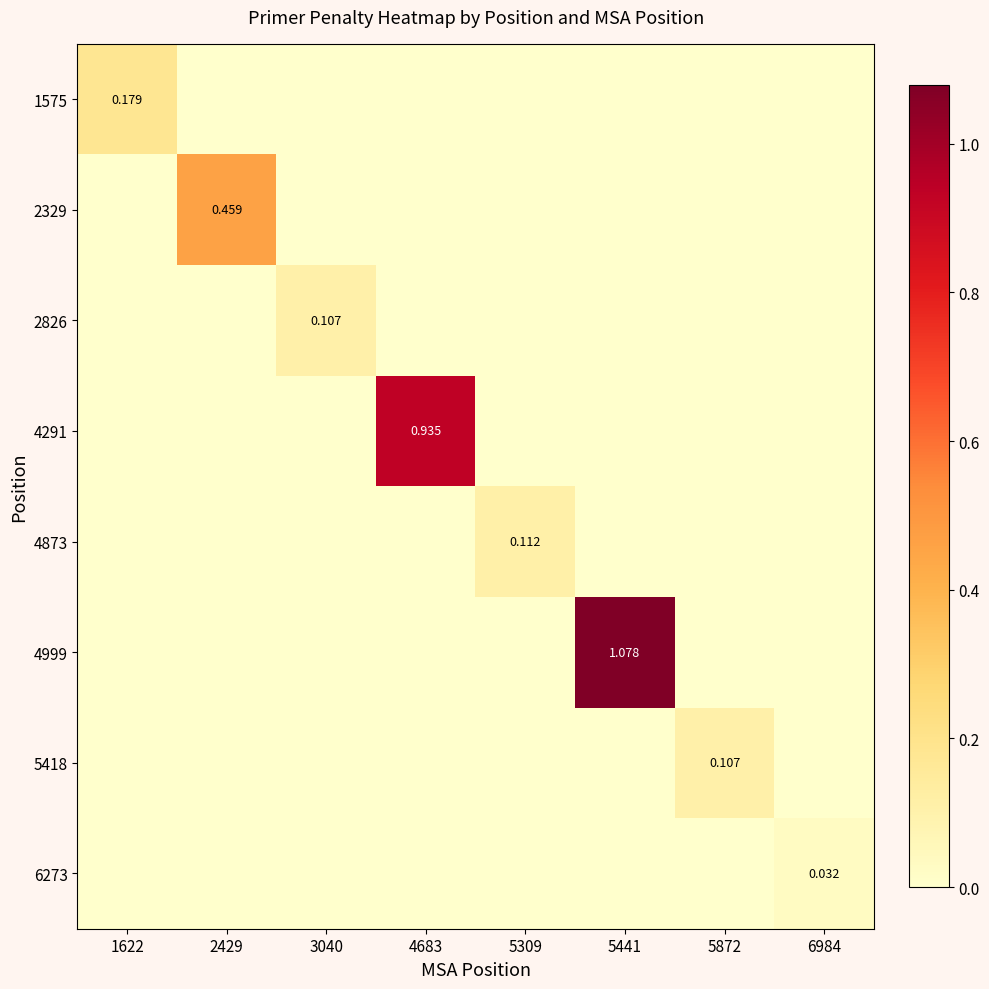

What is the total value across all series at 5872?

0.1